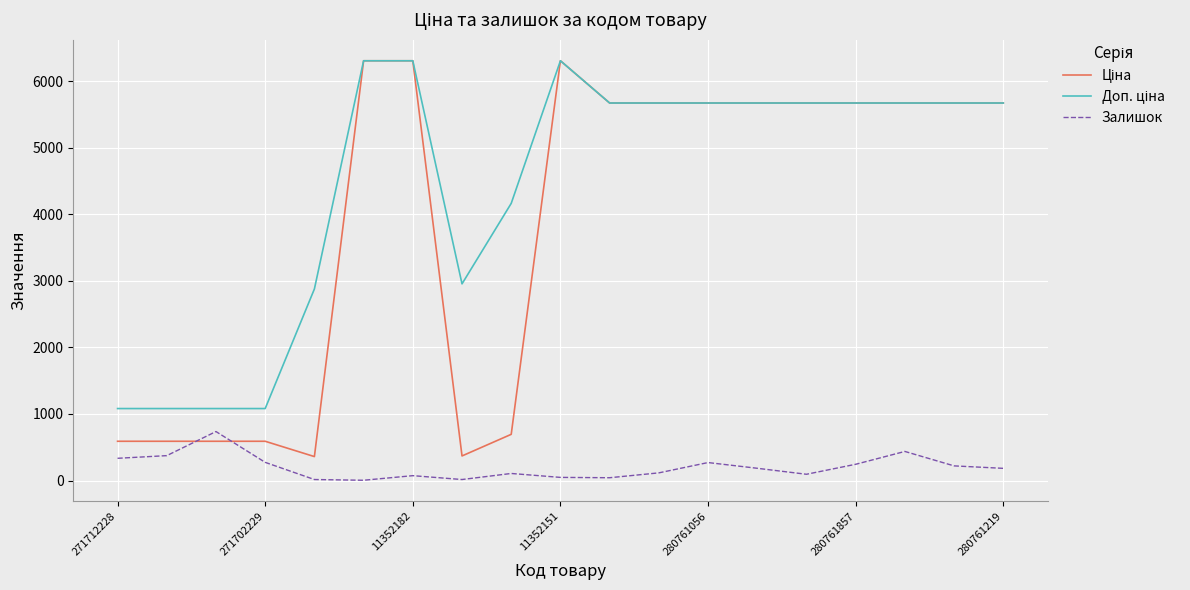

What is the difference between the maximum and minimum values in the Залишок series?

732.0